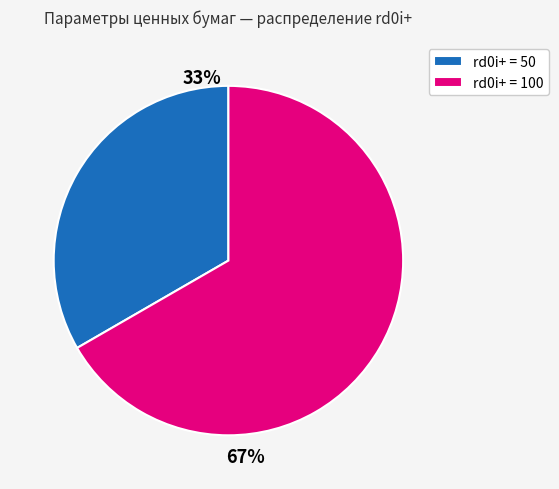

The rd0i+ = 50 slice represents 33% of the pie. True or false?

True